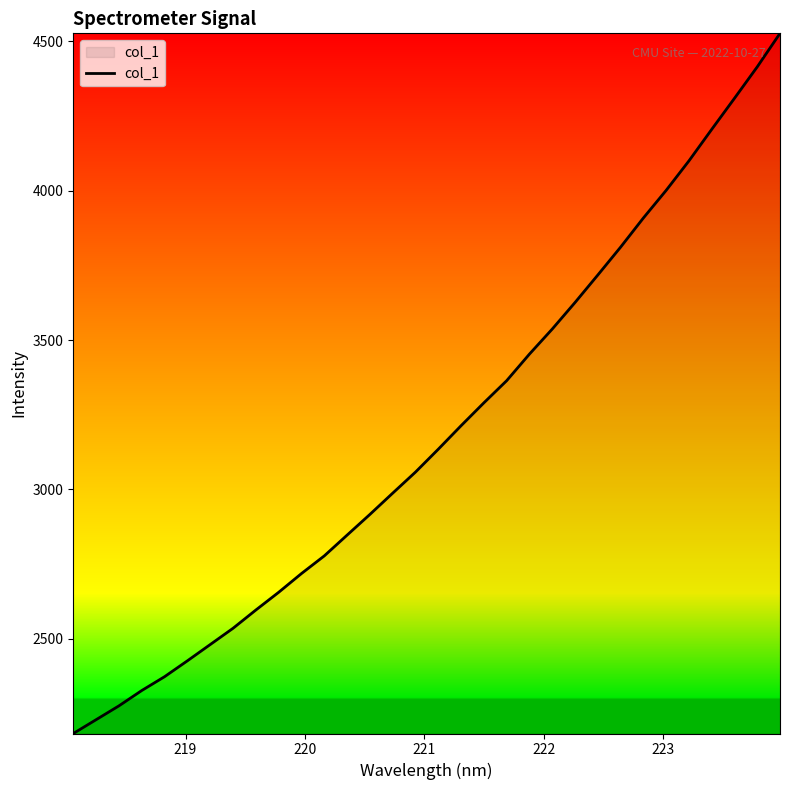

What is the minimum value shown in the chart?

2182.5